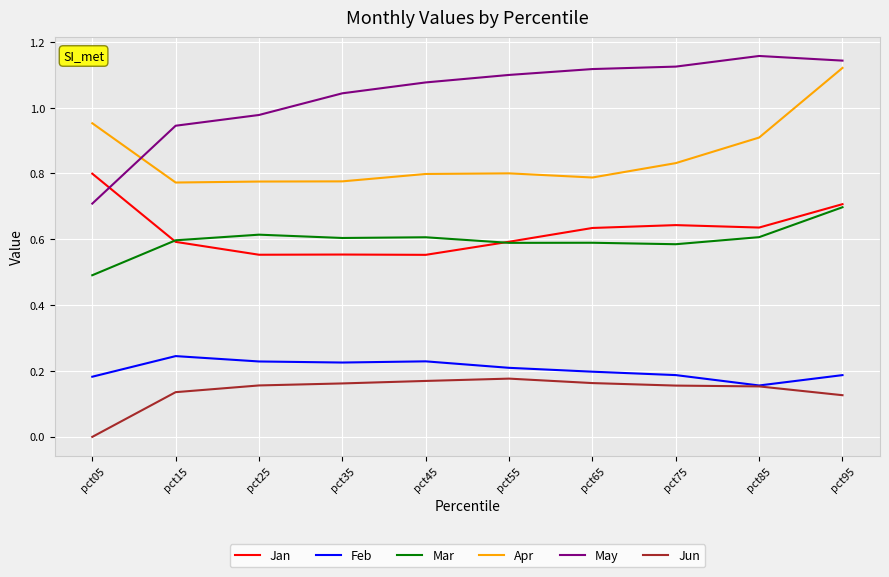

Between pct15 and pct55, which series saw the biggest shift?

May